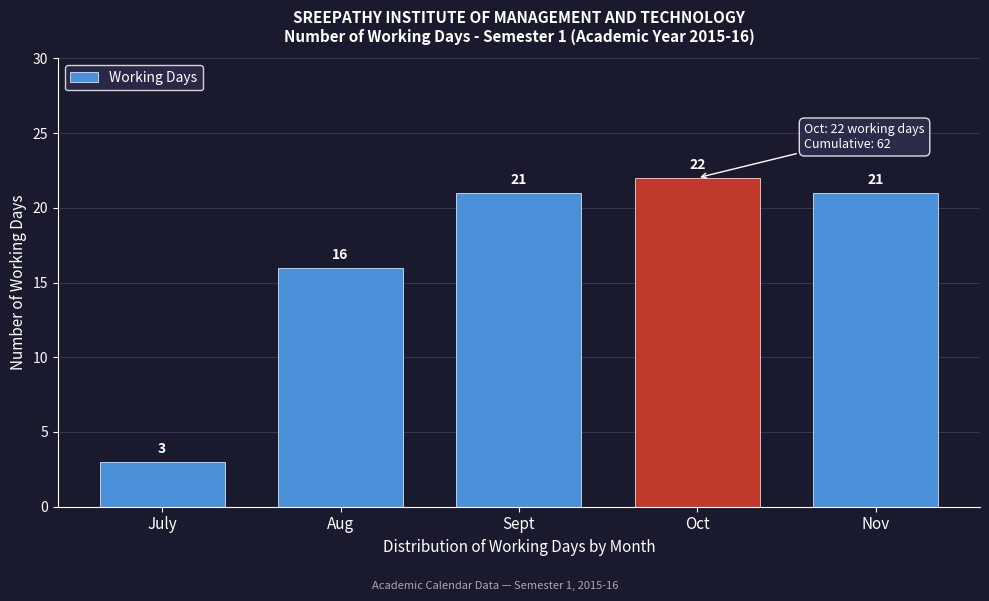

Reading left to right, what are all the values shown in this chart?

3	16	21	22	21